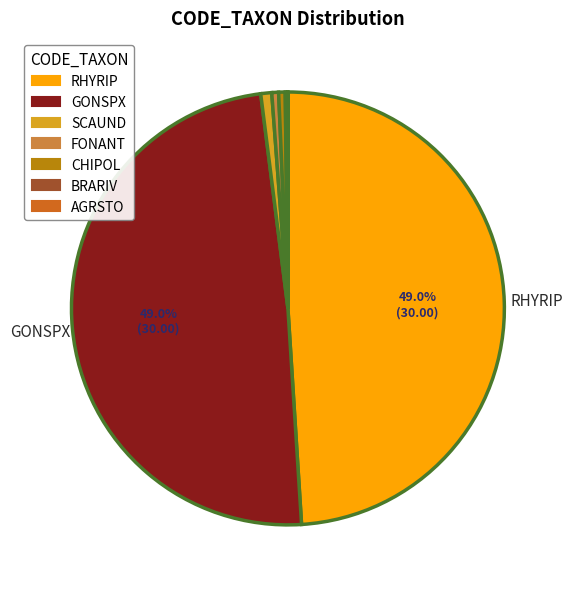

What portion of the pie excludes RHYRIP?

51.0%